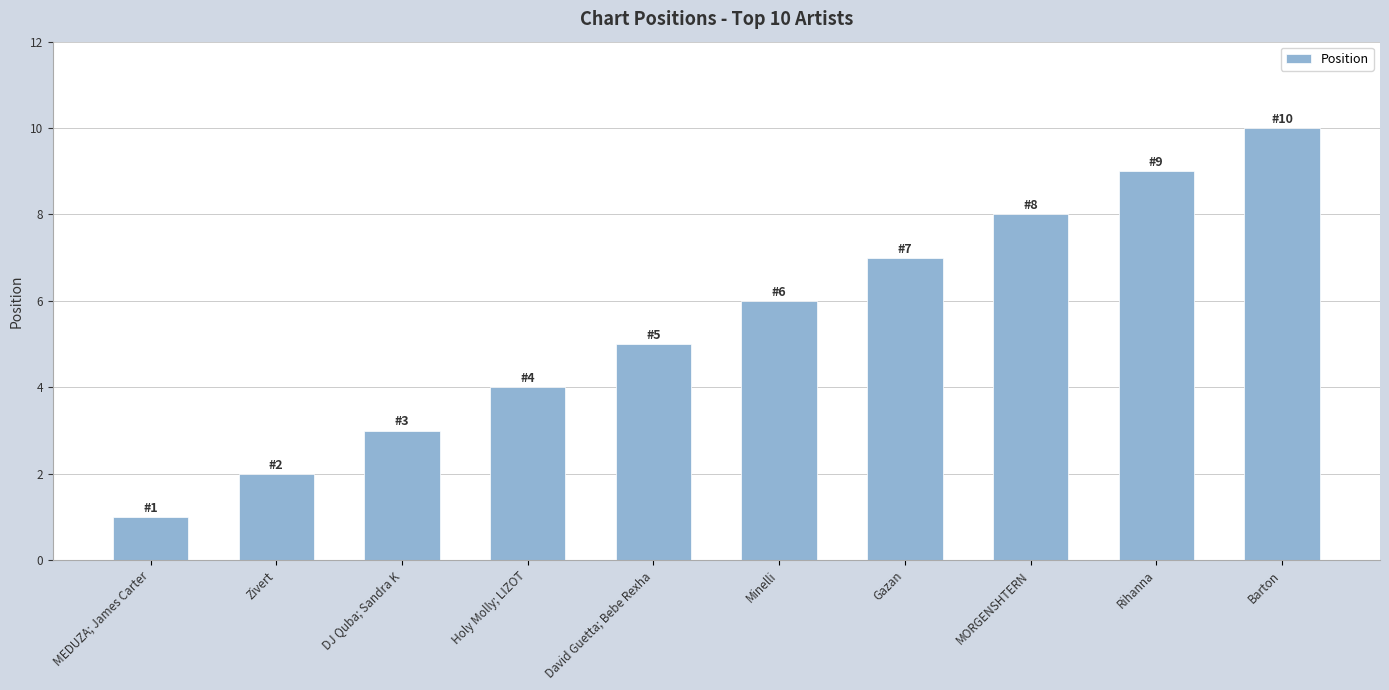

What is the label of the 10th bar from the right?

MEDUZA; James Carter